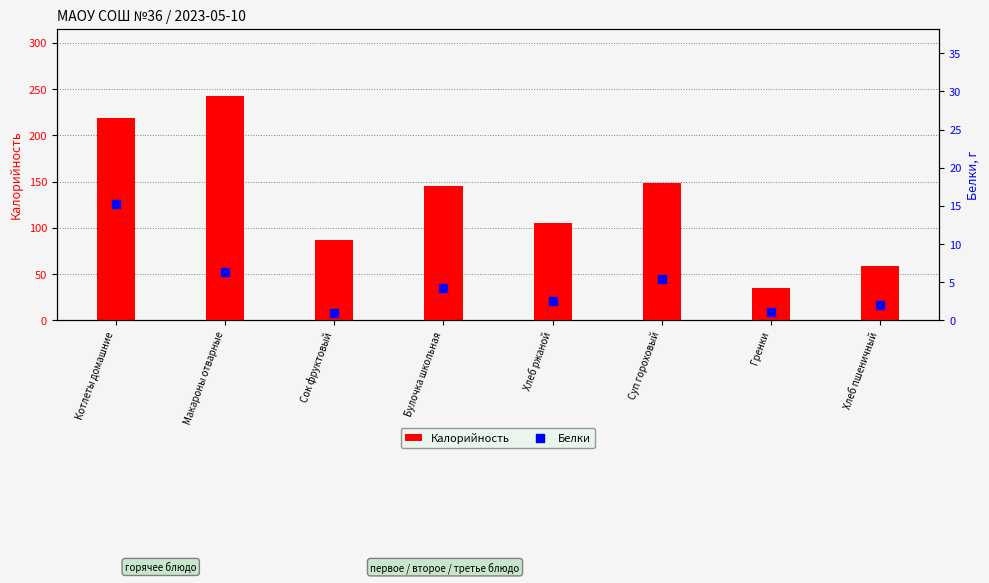

Which series has the largest total across all categories?

Калорийность